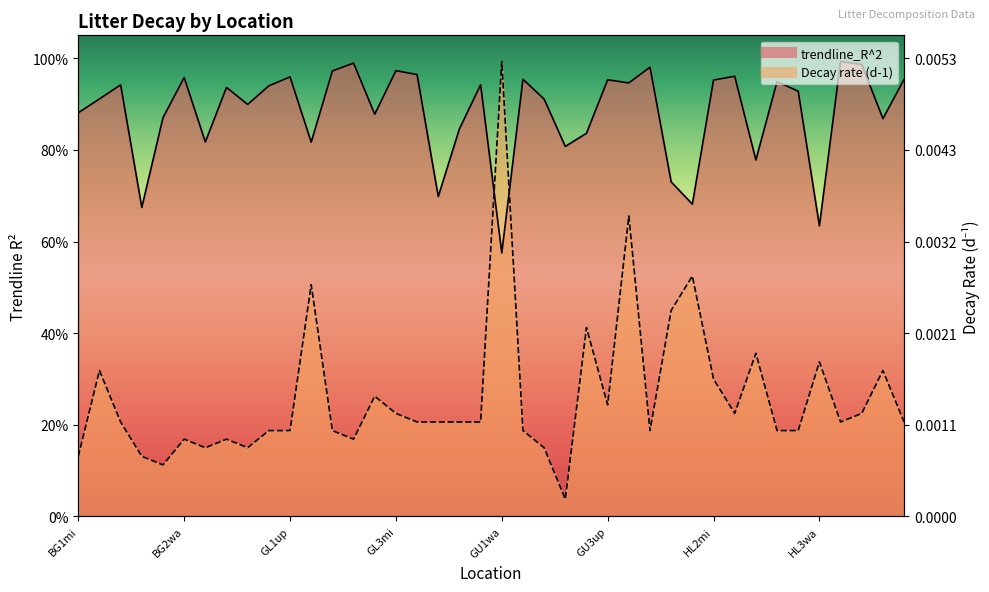

At which category does Decay rate (d-1) reach its first local valley?

BG2up